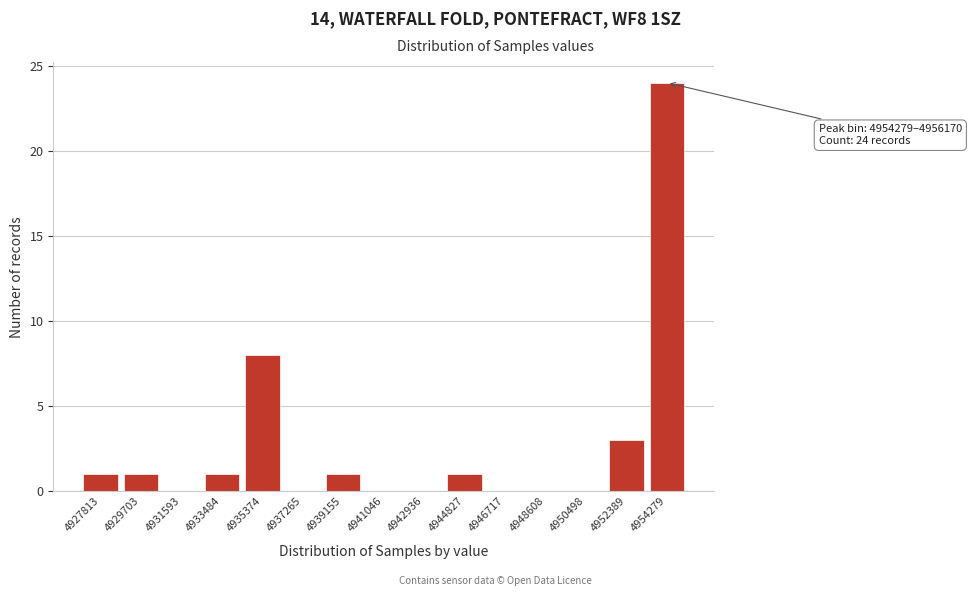

Reading left to right, extract all data points from this chart.

4927813=1	4929703=1	4931593=0	4933484=1	4935374=8	4937265=0	4939155=1	4941046=0	4942936=0	4944827=1	4946717=0	4948608=0	4950498=0	4952389=3	4954279=24